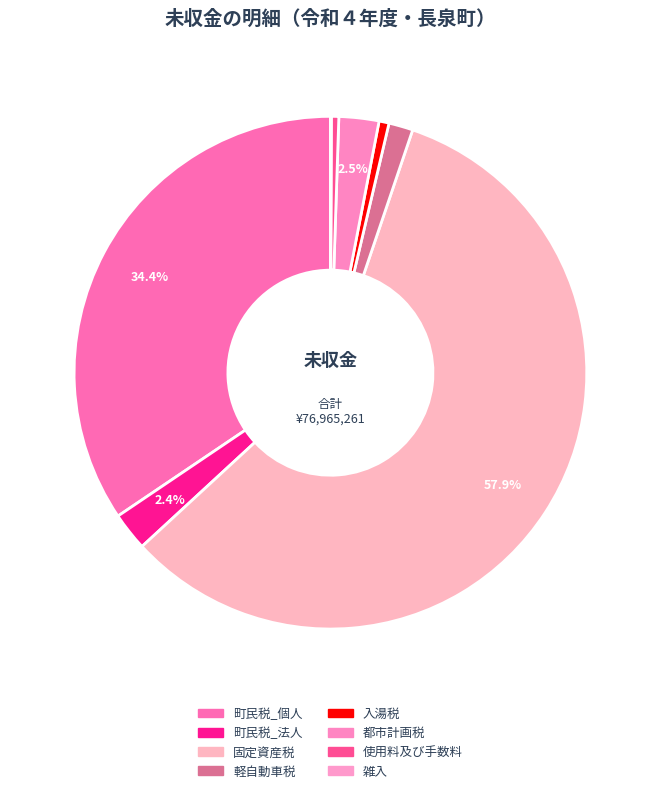

What percentage is the 町民税_個人 slice, to the nearest percent?

34%